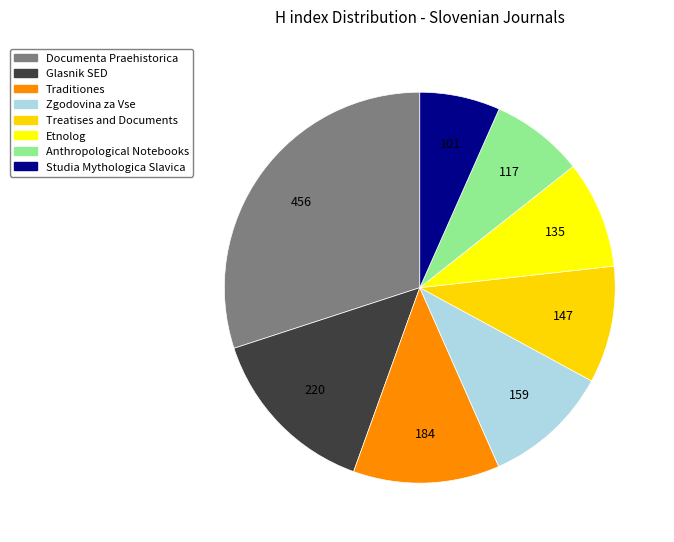

Is Glasnik SED the majority of the pie?

No